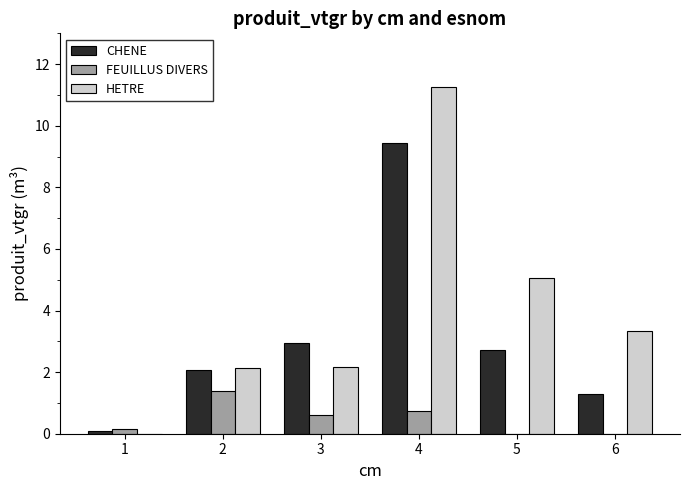

At which label does HETRE reach its peak?

4